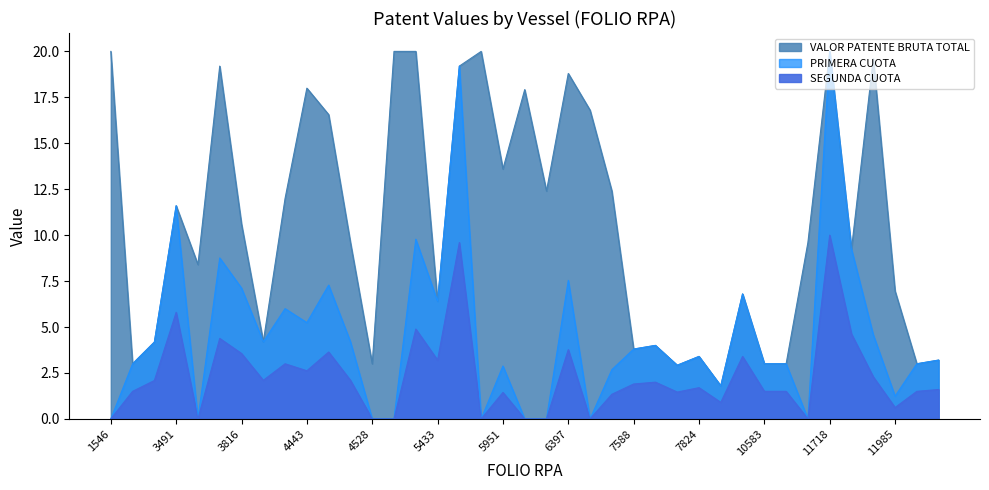

Which series has the largest range (max minus min)?

PRIMERA CUOTA